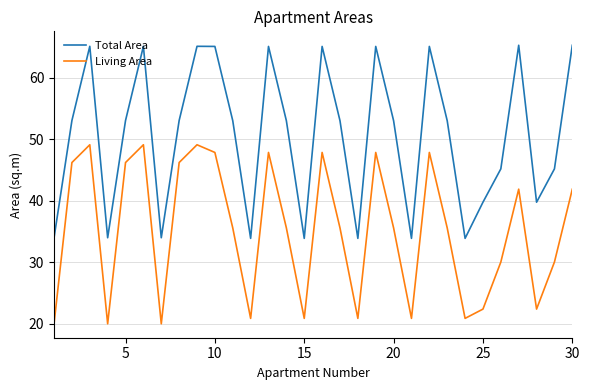

Which series has the largest range (max minus min)?

Total Area